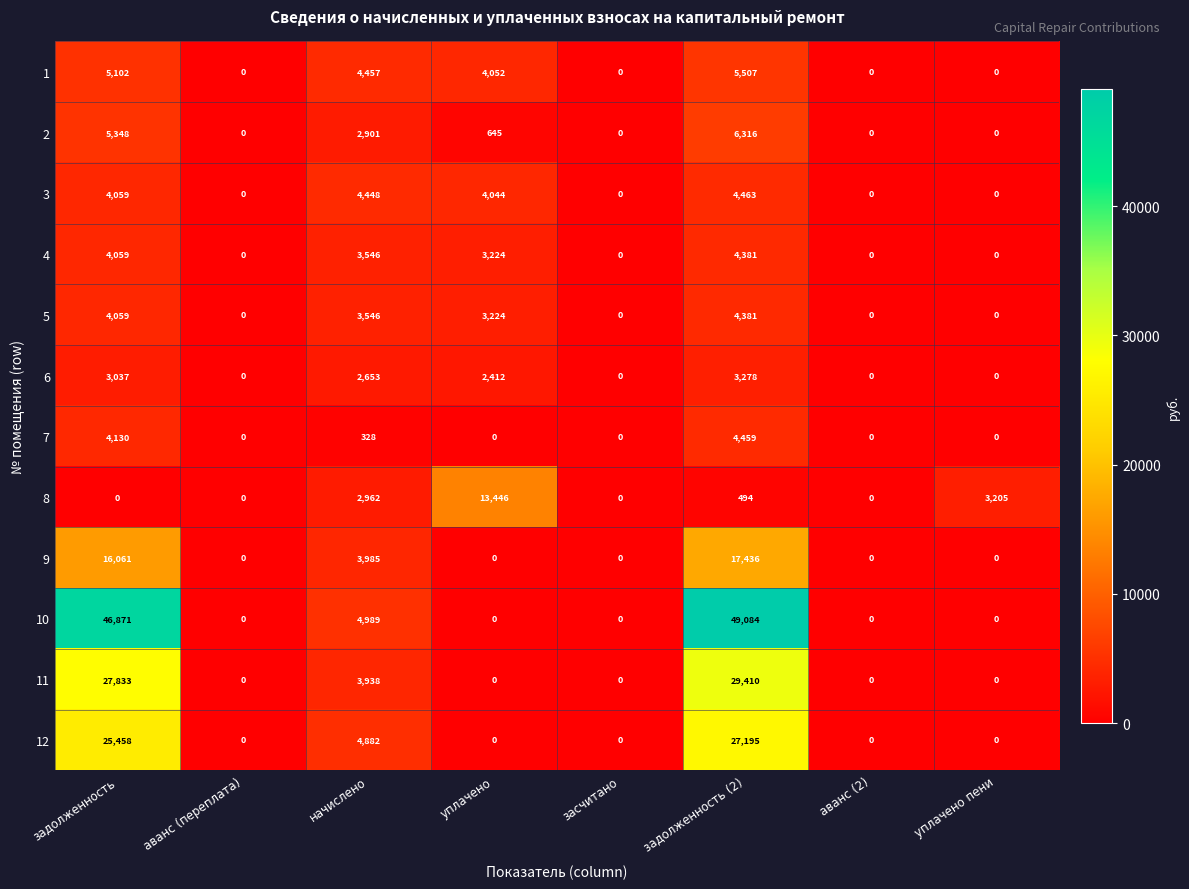

True or false: 11 has a value of 0 at аванс (переплата).

True